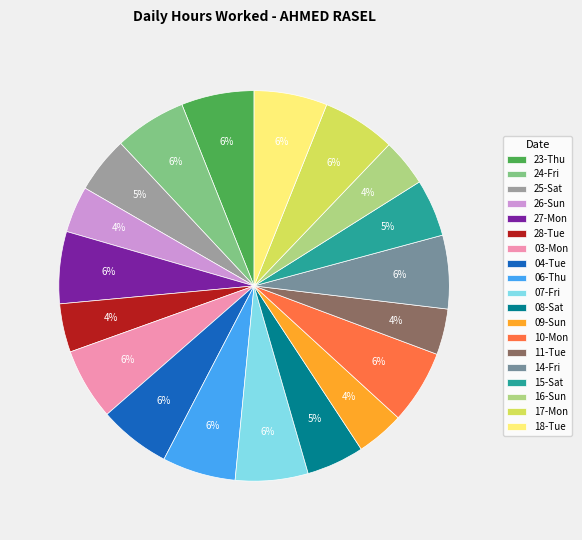

Does 04-Tue represent more than half of the total?

No